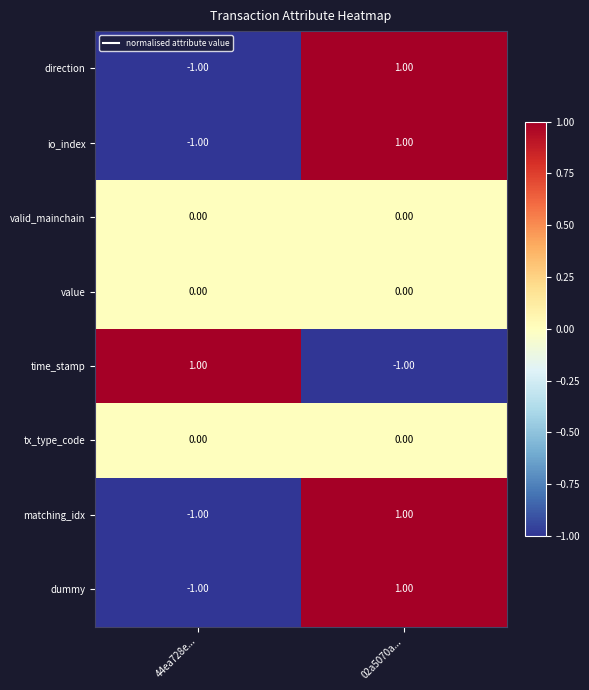

What is the total value across all series at 02a5070a...?

3